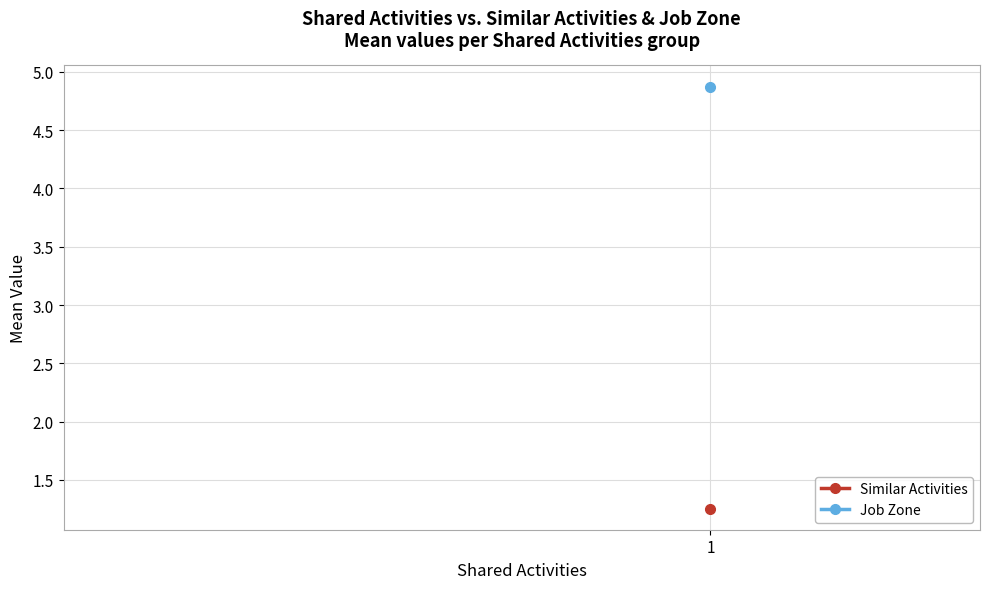

Between 0 and 1, which series saw the biggest shift?

Similar Activities